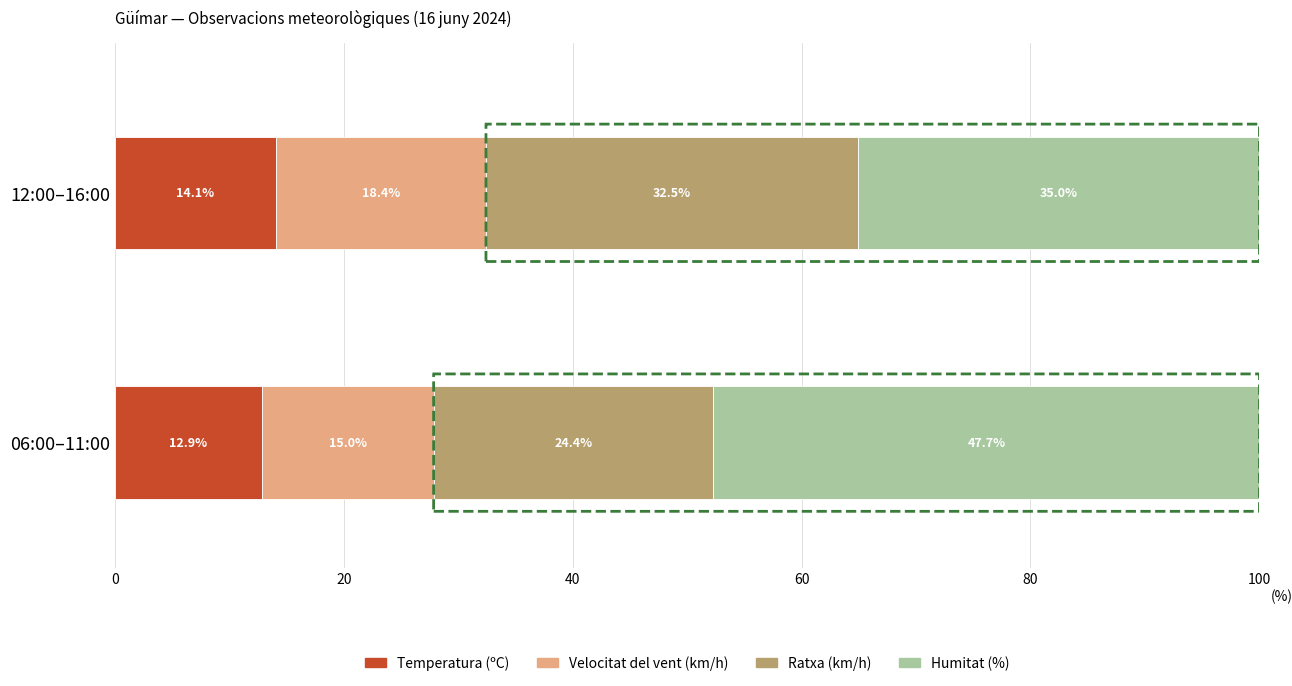

What is the maximum value for Temperatura (ºC)?

14.1